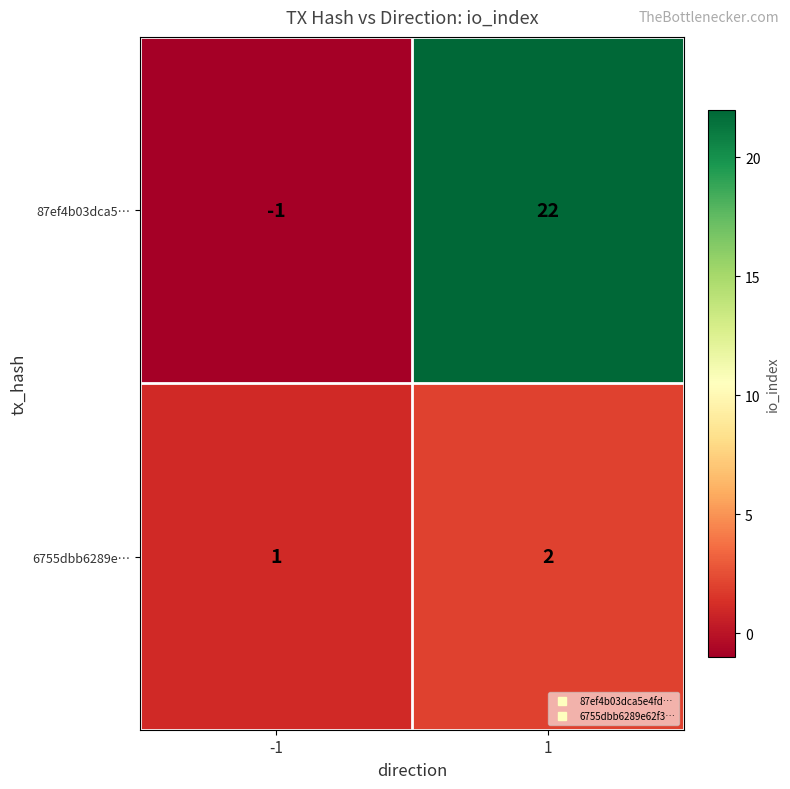

The value of 87ef4b03dca5… at -1 is -1. True or false?

True